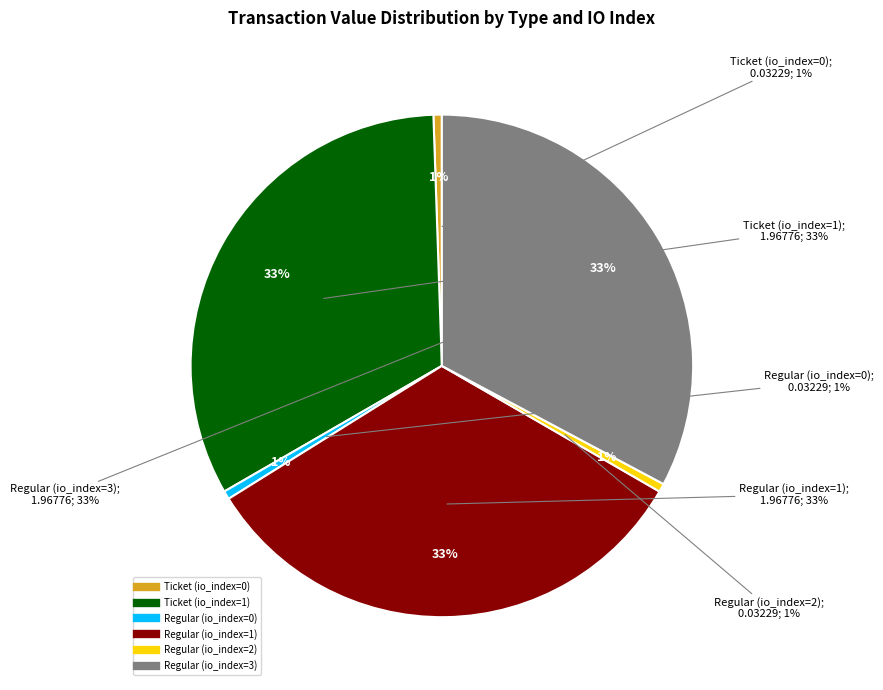

Count the number of slices in the pie.

6